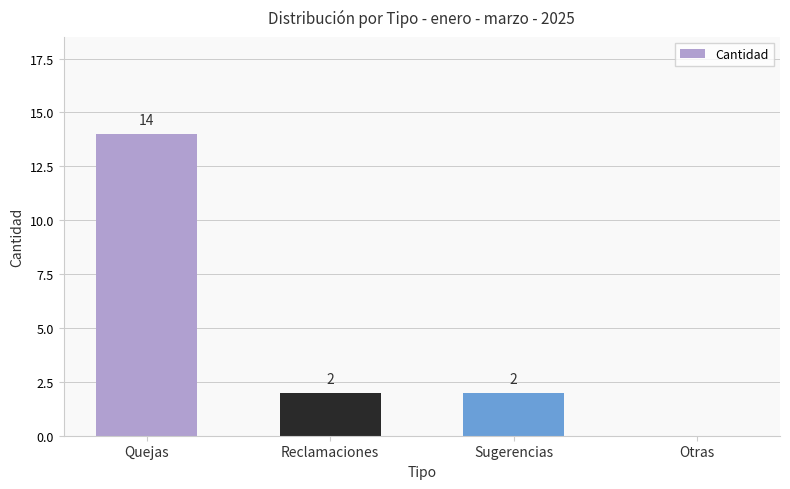

Which category has the highest value across all series?

Quejas